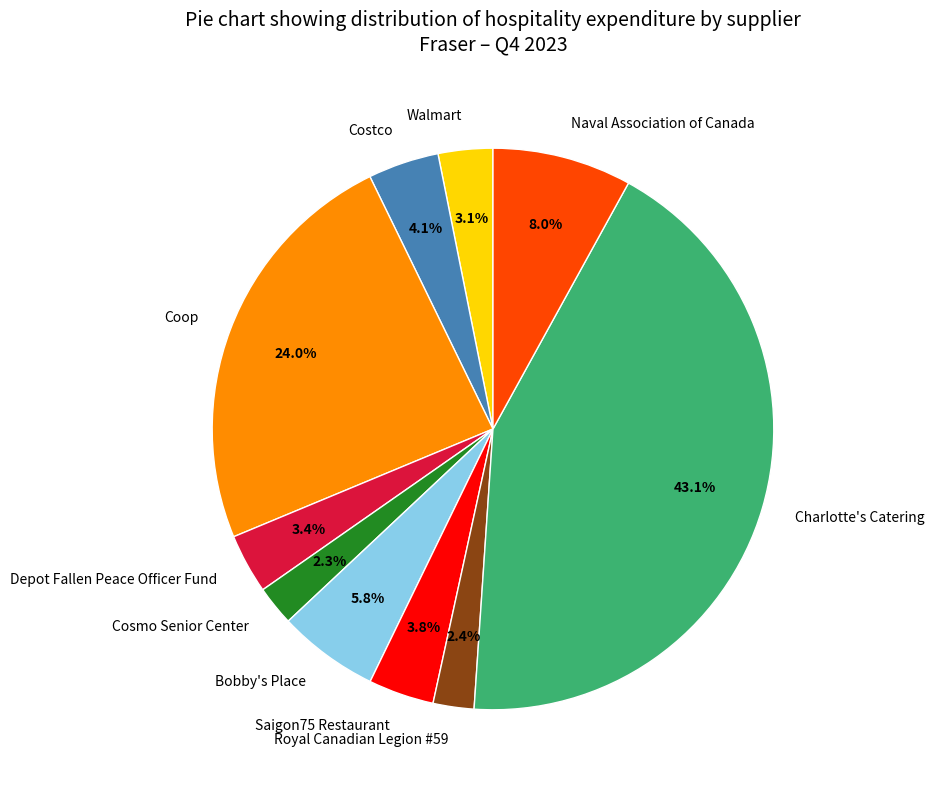

Which slice is the largest?

Charlotte's Catering